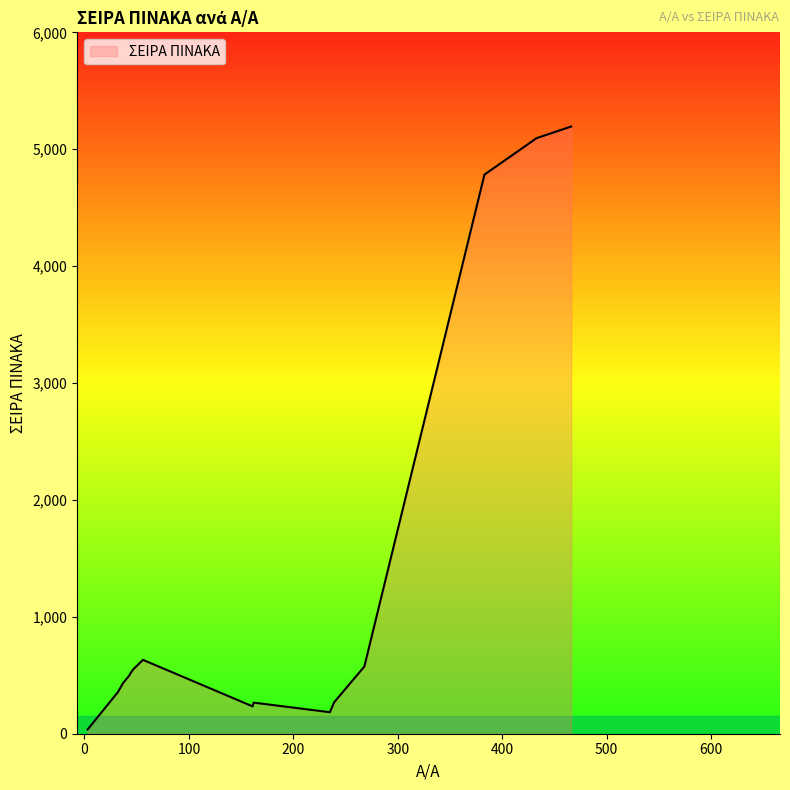

What is the difference between the maximum and second lowest values?

5010